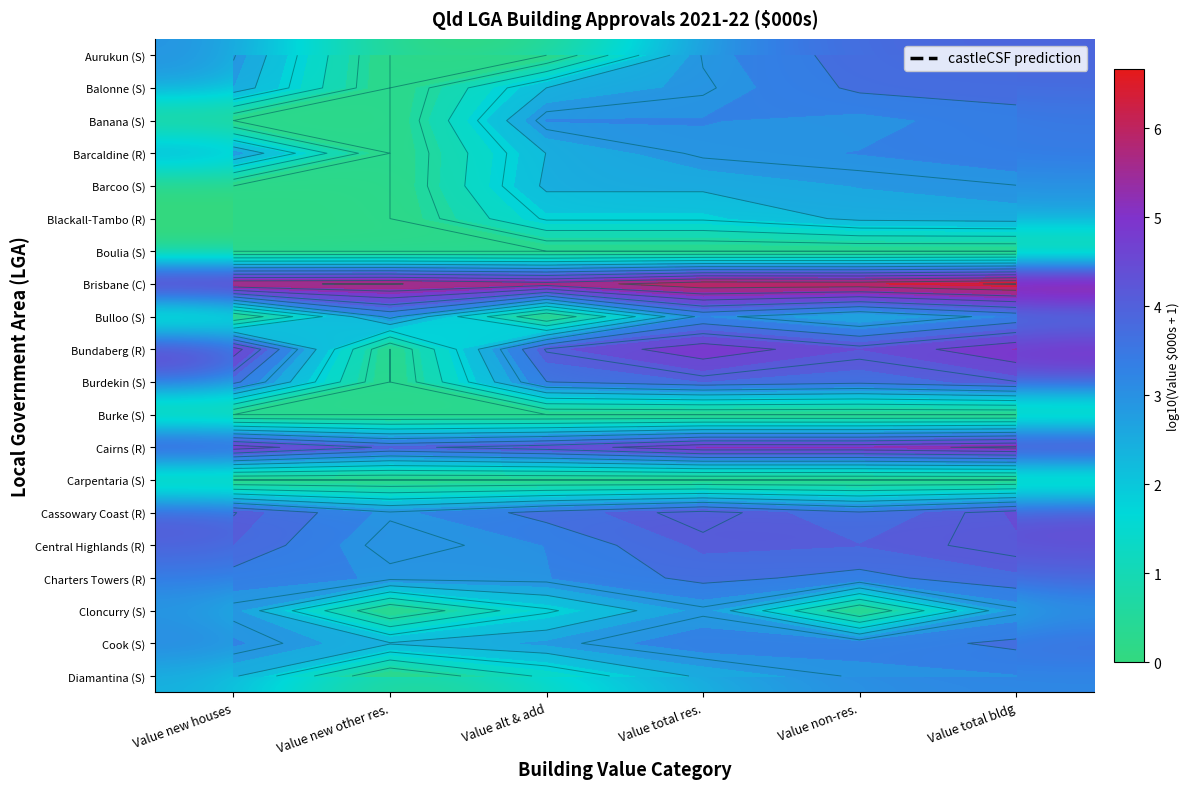

Is the value of Banana (S) at Value new houses greater than the value of Burdekin (S) at Value new houses?

No